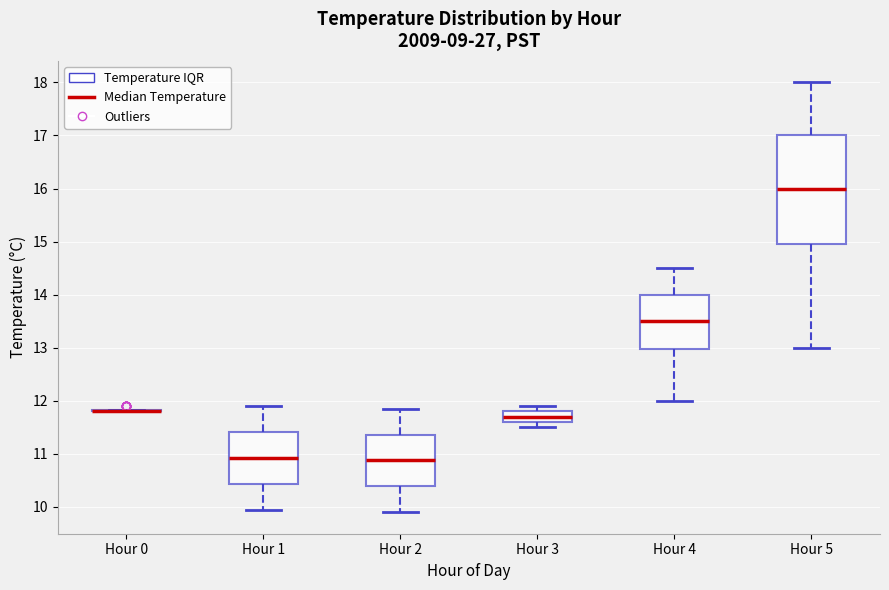

Reading left to right, transcribe this box plot: for each box, give where its median line is, the range the box spans, and where its two whiskers end, as read against the y-axis. The values are not printed on the chart, so give them approximately, as read against the axis.

Hour 0: box collapsed to a line at 11.8, whiskers 11.8 to 11.8
Hour 1: median 10.9, box 10.4 to 11.4, whiskers 10.0 to 11.9
Hour 2: median 10.9, box 10.4 to 11.4, whiskers 9.9 to 11.9
Hour 3: median 11.7, box 11.6 to 11.8, whiskers 11.5 to 11.9
Hour 4: median 13.5, box 13.0 to 14.0, whiskers 12.0 to 14.5
Hour 5: median 16.0, box 15.0 to 17.0, whiskers 13.0 to 18.0